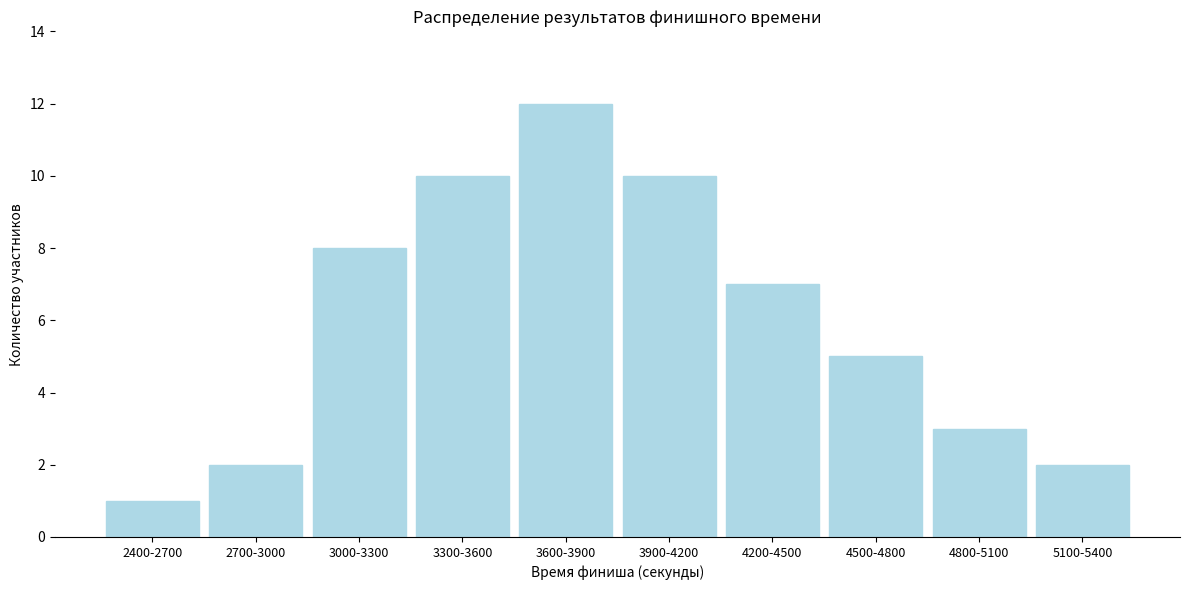

Reading left to right, what are all the values shown in this chart?

1	2	8	10	12	10	7	5	3	2